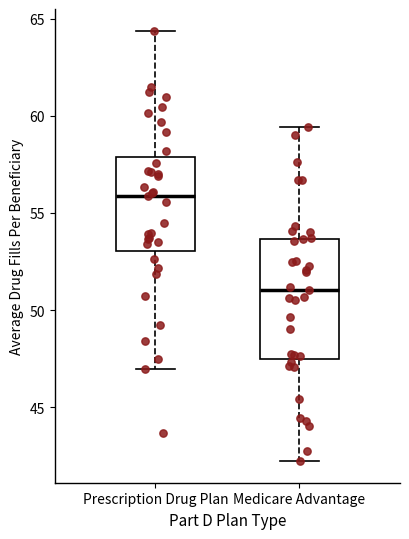

Which box's median line is the highest?

Prescription Drug Plan